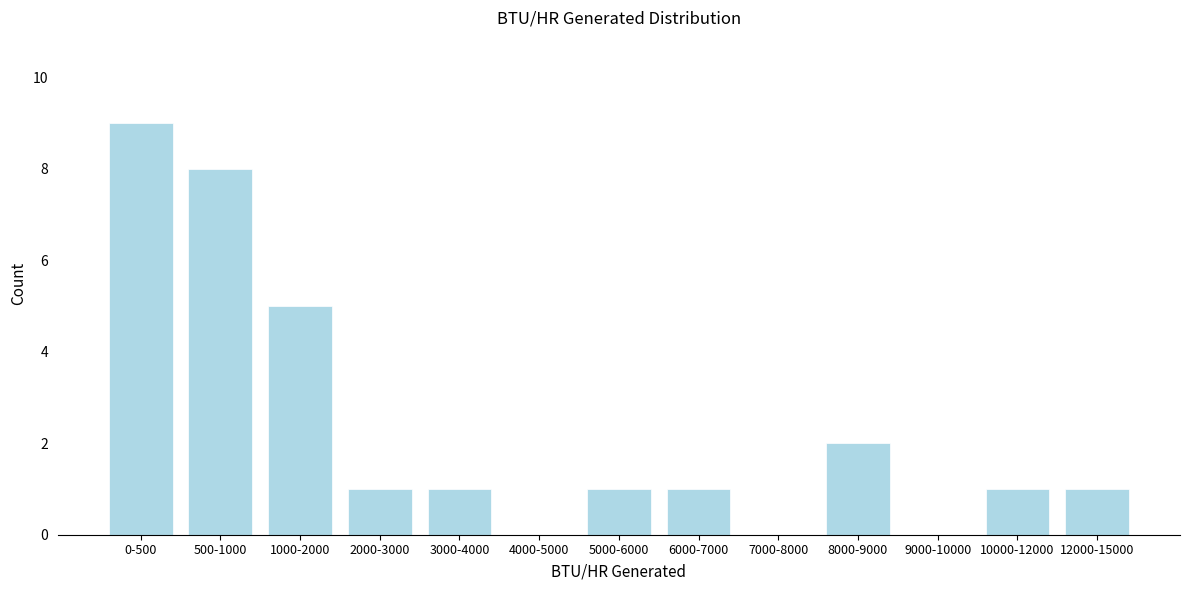

Reading right to left, transcribe all the data shown in this chart.

12000-15000=1	10000-12000=1	9000-10000=0	8000-9000=2	7000-8000=0	6000-7000=1	5000-6000=1	4000-5000=0	3000-4000=1	2000-3000=1	1000-2000=5	500-1000=8	0-500=9